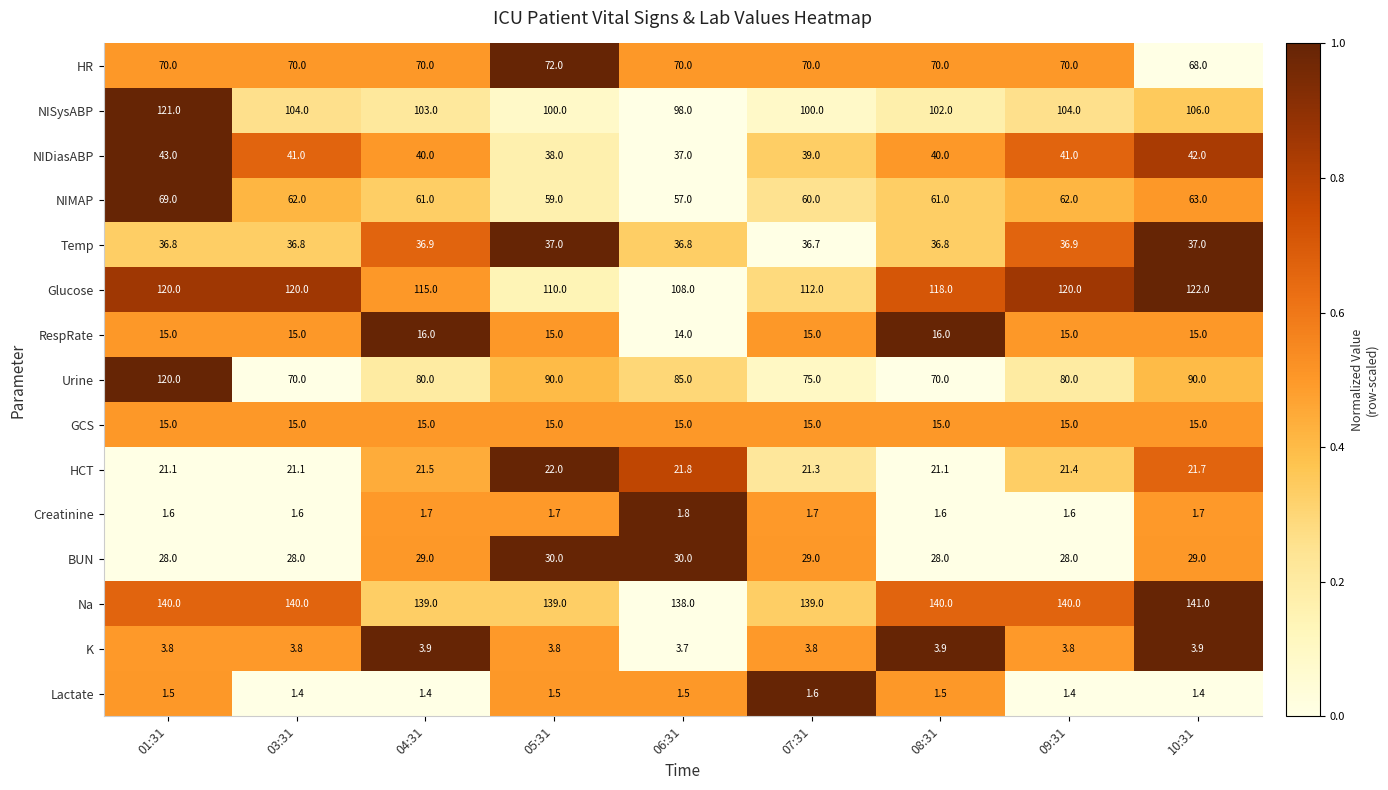

The value of NIDiasABP at 07:31 is 39.0. True or false?

True